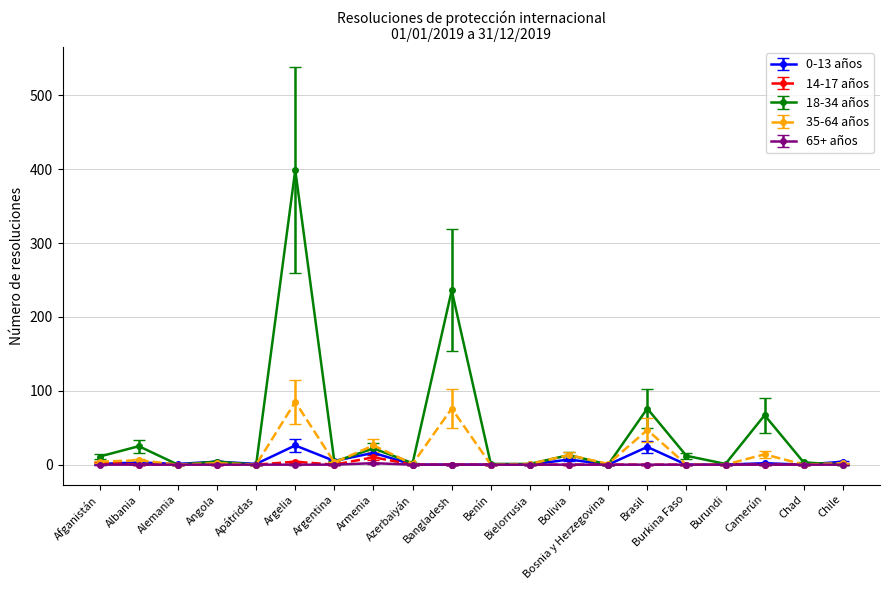

What is the value of the 18-34 años point at the 7th from the left?

4